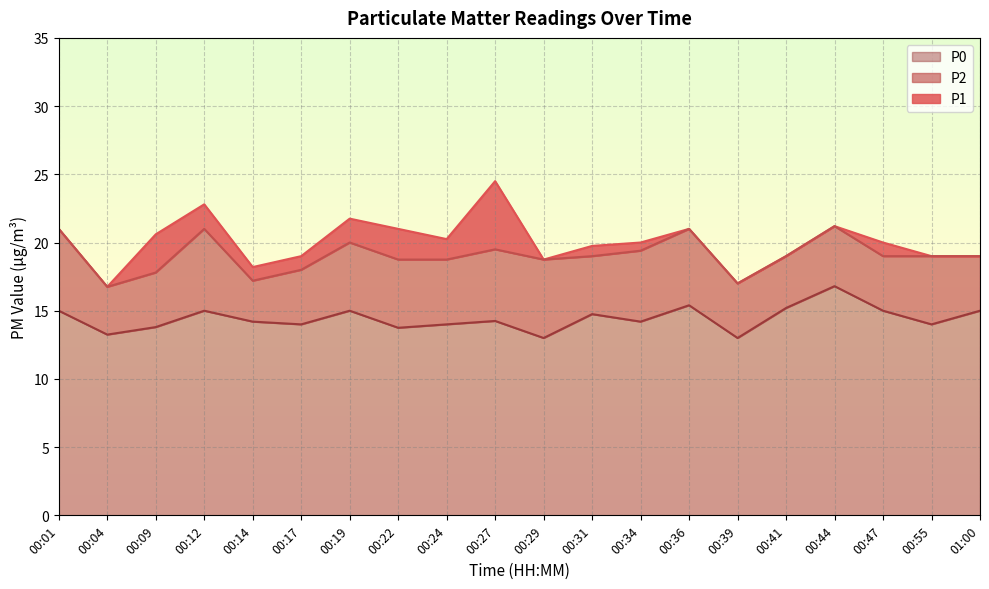

What is the value of the P0 point at the 4th from the left?

15.0